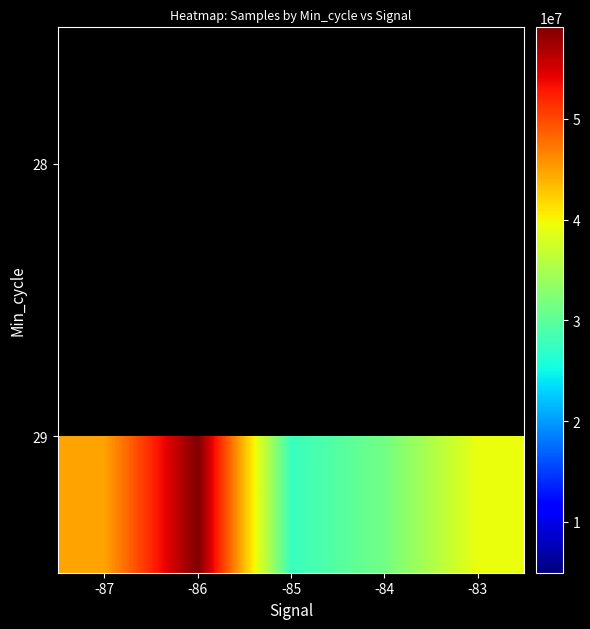

What is the total value across all series at -85?

32539558.0